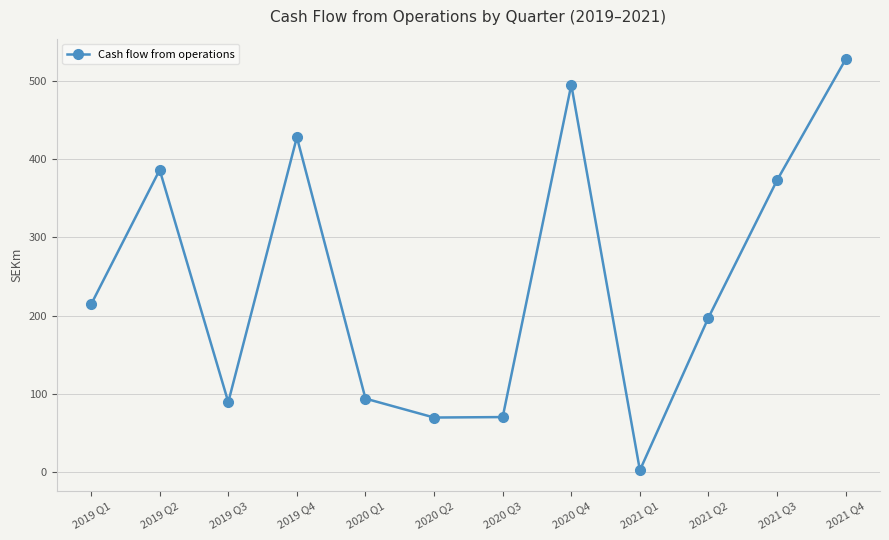

What is the label of the 2nd point from the right?

2021 Q3